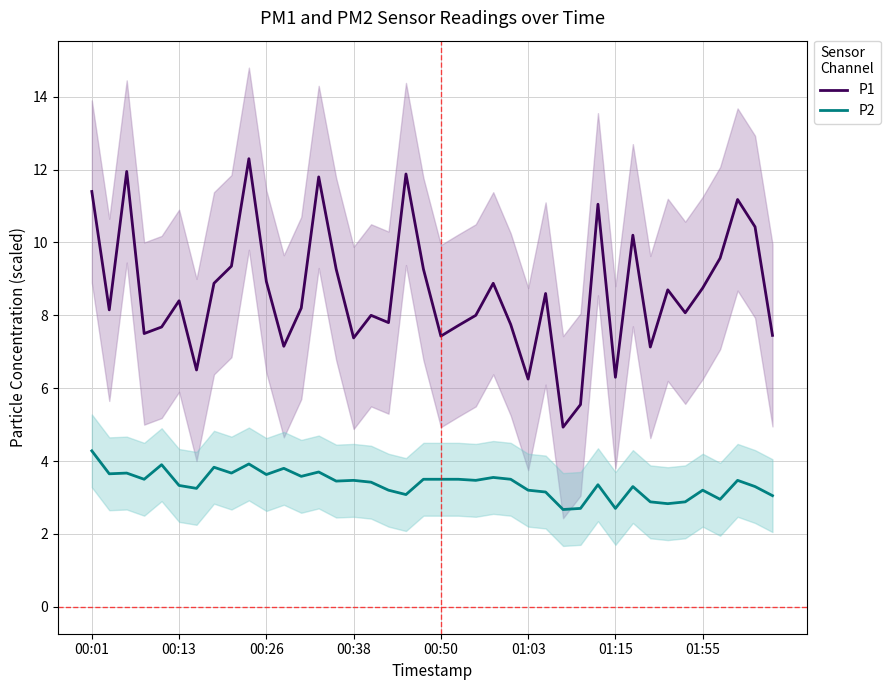

Does the chart display data point markers on the line(s)?

No